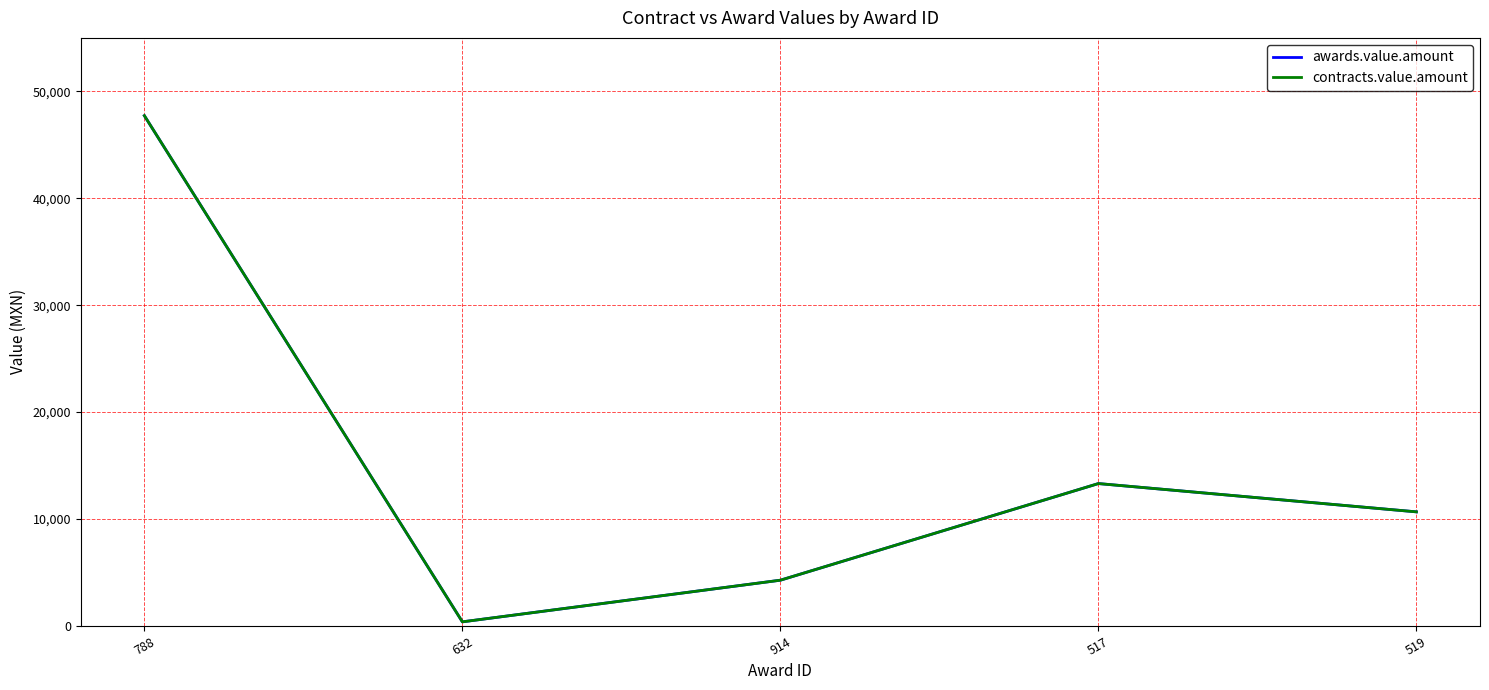

What is the label of the 1st point from the left?

788